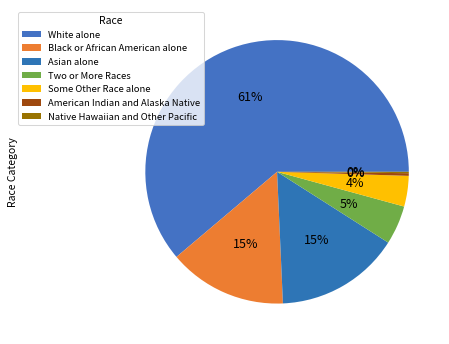

Approximately how many times larger is the value at American Indian and Alaska Native compared to Native Hawaiian and Other Pacific?

2.0